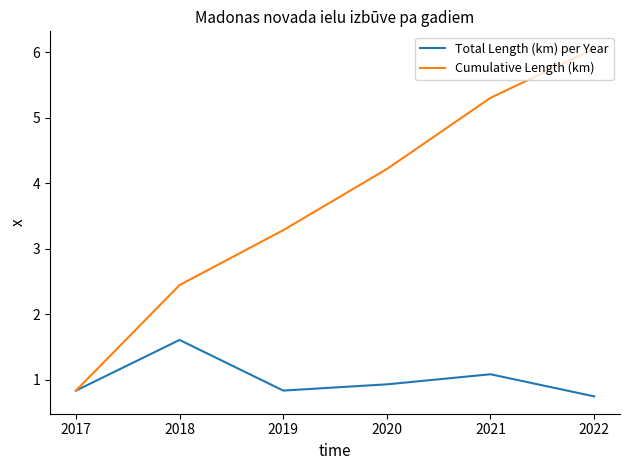

Rank the series by their average value, from highest to lowest.

Cumulative Length (km), Total Length (km) per Year